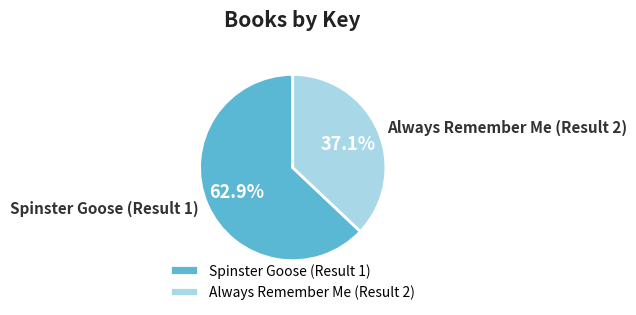

What is the smallest slice in the pie chart?

Always Remember Me (Result 2)